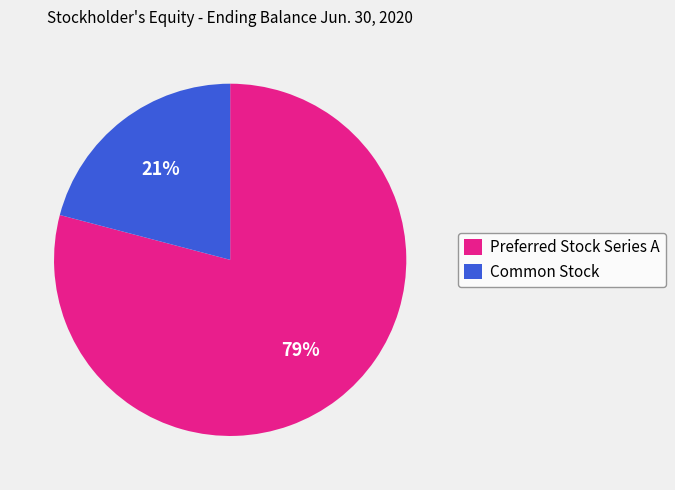

Which category has the smallest portion of the pie?

Common Stock